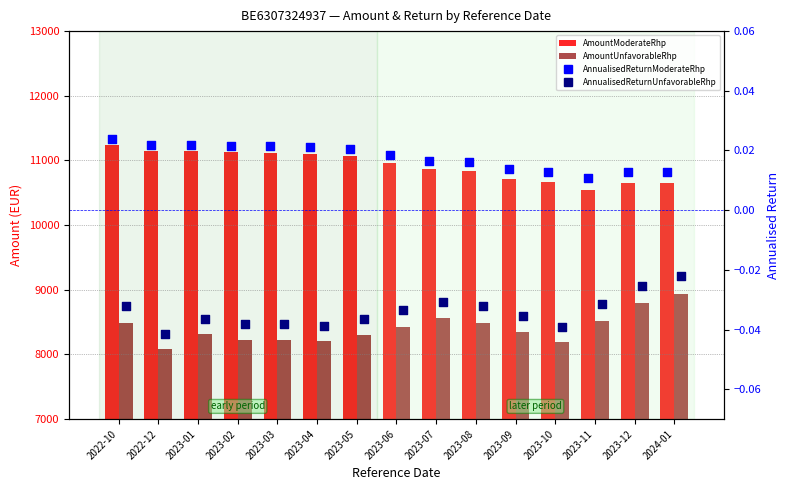

Is the value of AmountModerateRhp at 2023-10 greater than the value of AnnualisedReturnModerateRhp at 2023-11?

Yes